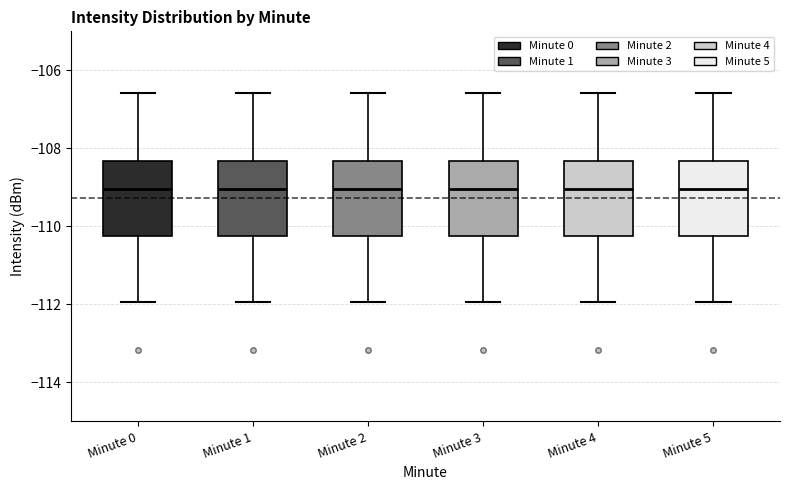

Where does the lower whisker of the box for Minute 3 end on the y-axis? The values are not printed on the chart, so give them approximately, as read against the axis.

-112.0